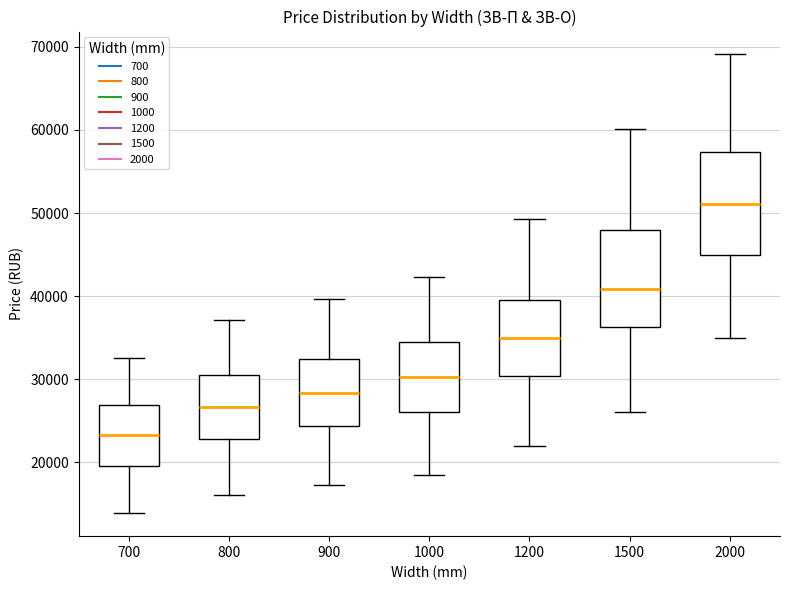

Where is the upper edge of the box at x = 1200 on the y-axis? The values are not printed on the chart, so give them approximately, as read against the axis.

40000